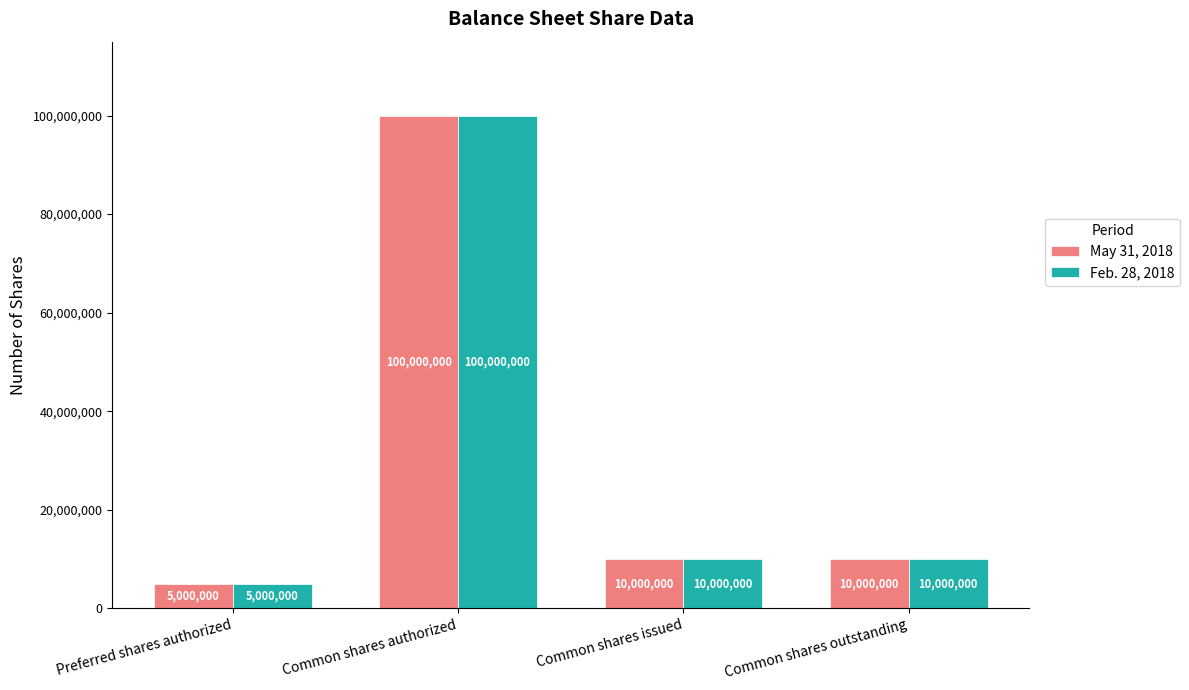

What is the minimum value for Feb. 28, 2018?

5000000